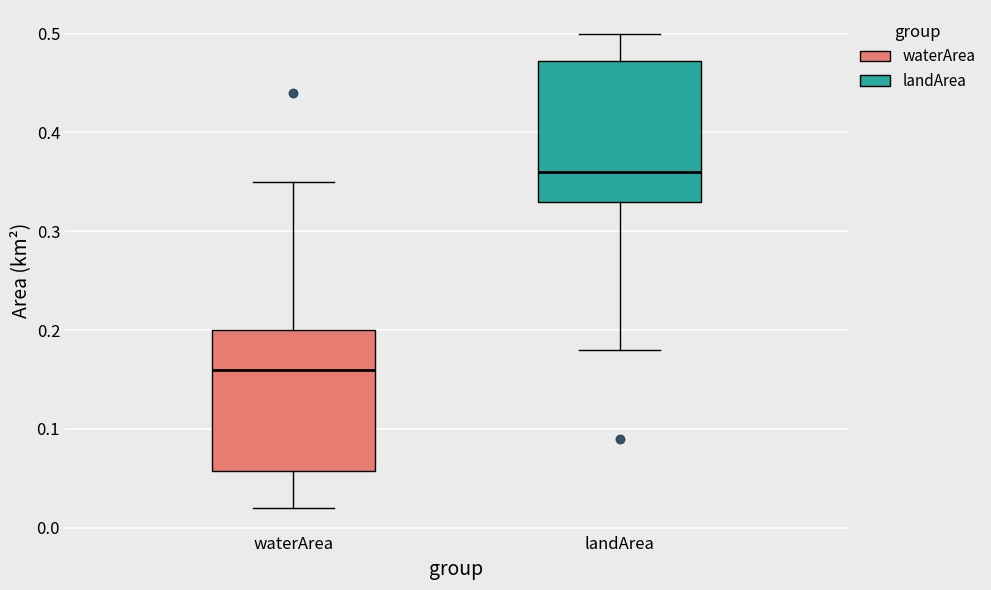

Which box's median line is the lowest?

waterArea